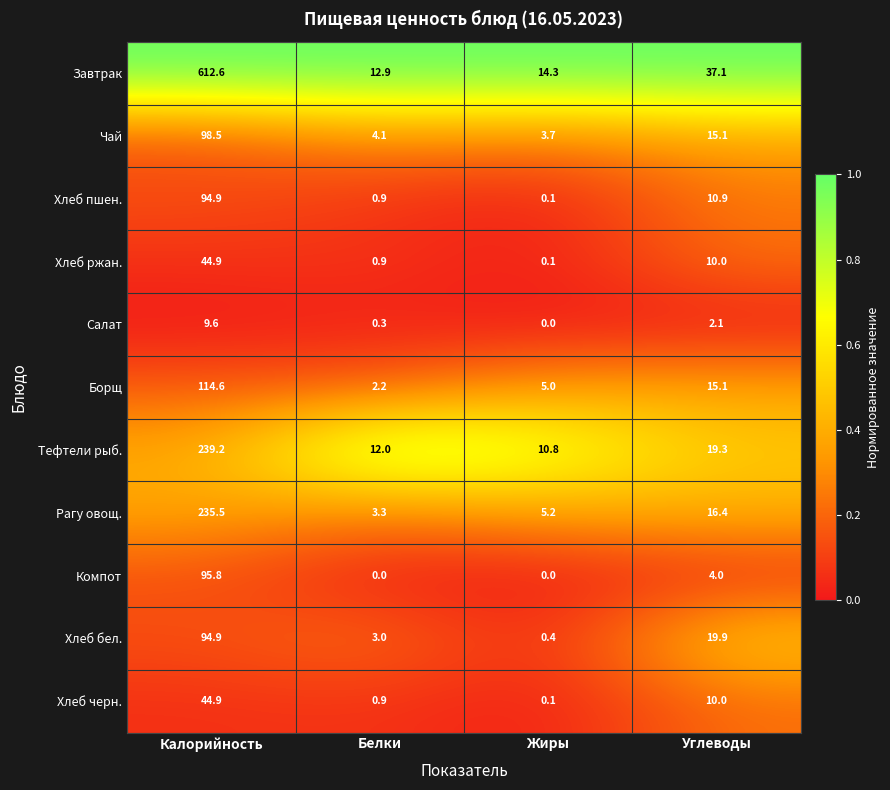

The value of Тефтели рыб. at Калорийность is 239.2. True or false?

True